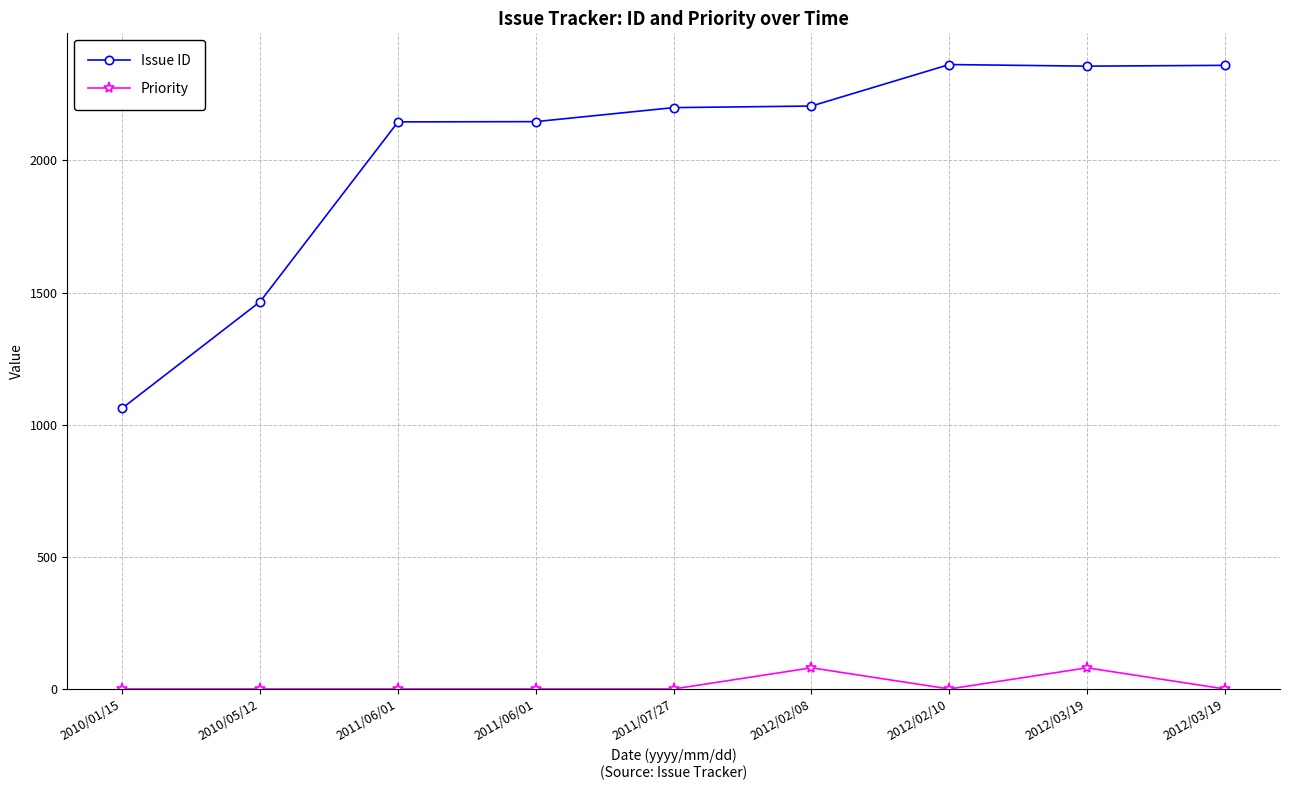

Which category has the lowest value across all series?

2010/01/15